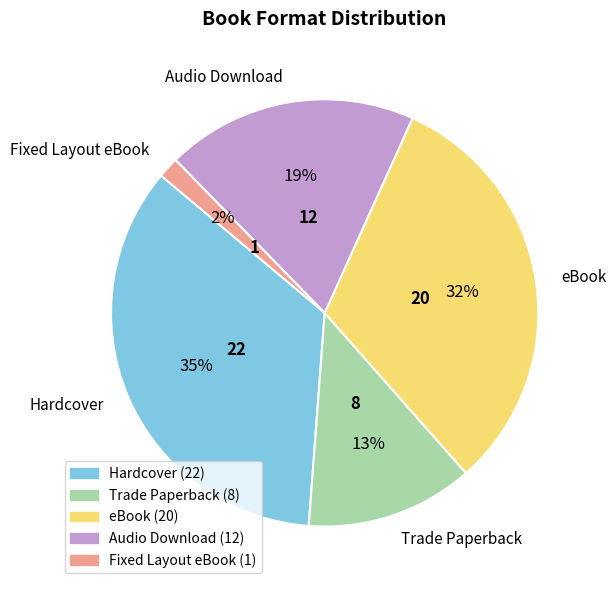

Does any single category account for the majority?

No